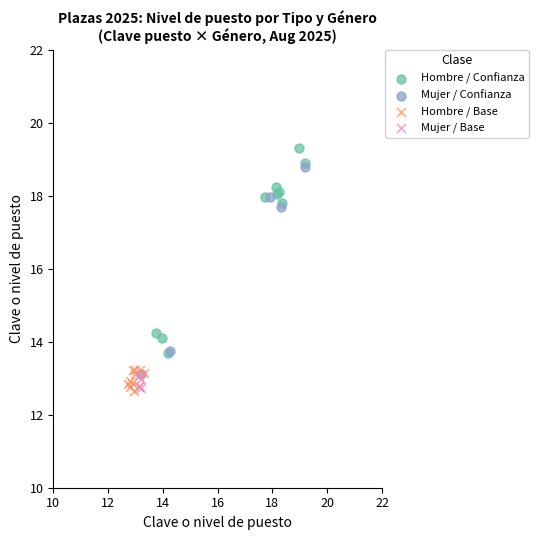

Which series reaches the maximum Y coordinate?

Hombre / Confianza